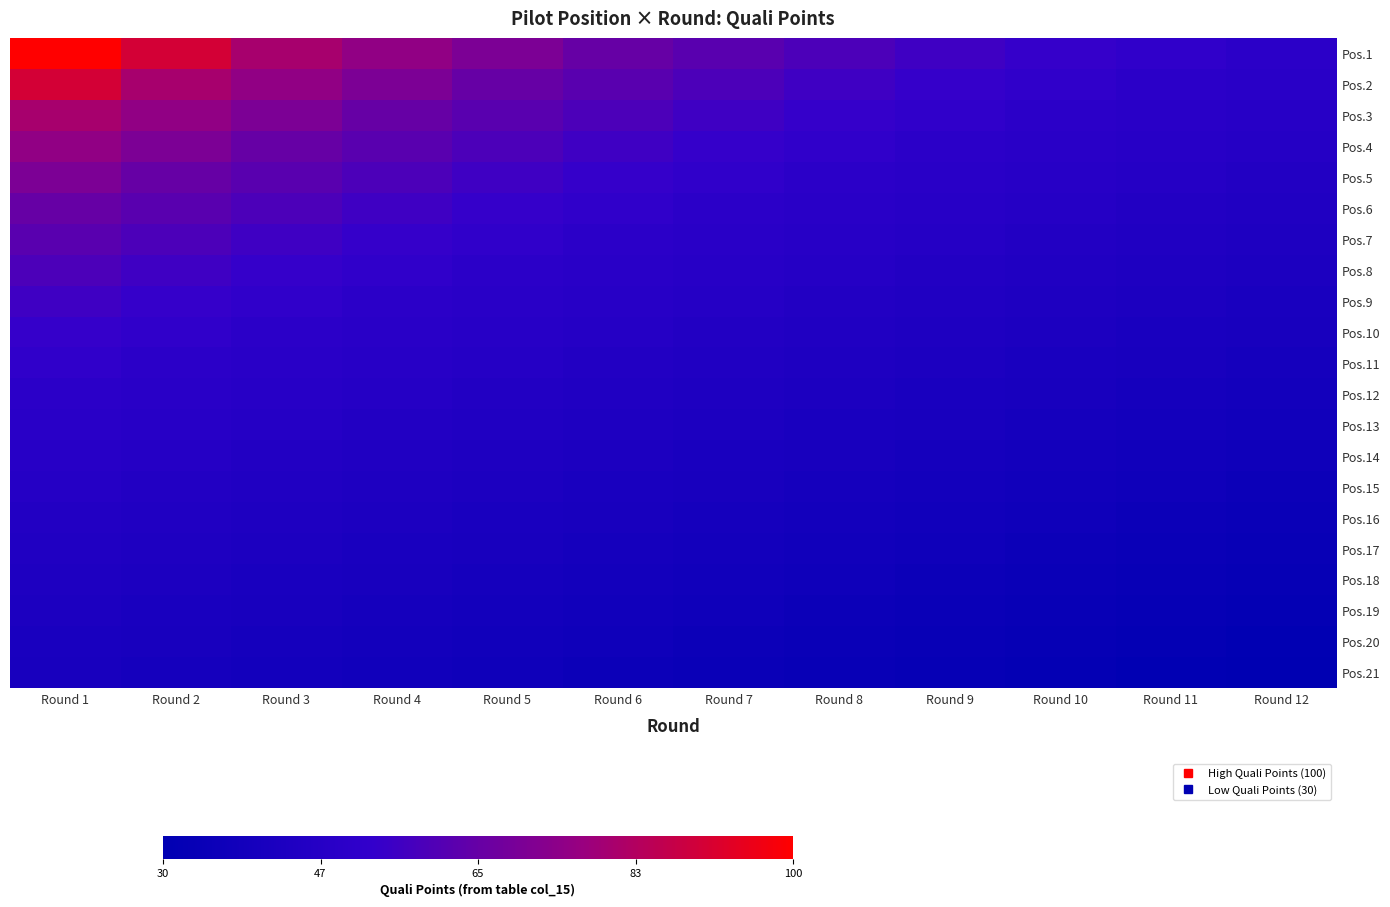

Which series changed the most between Round 8 and Round 9?

Pos.1